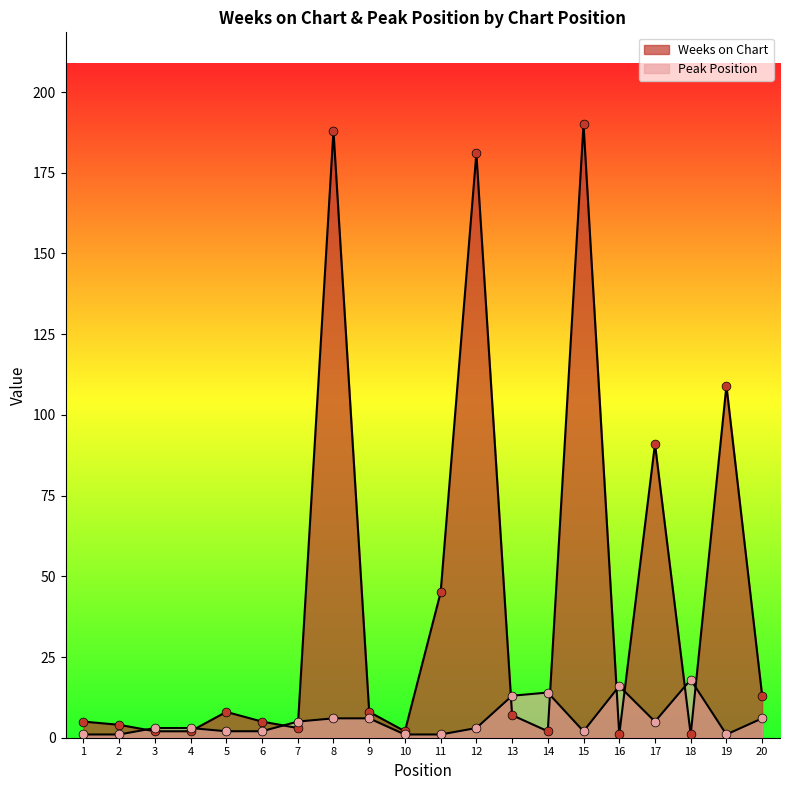

What is the total value across all series at 5?

10